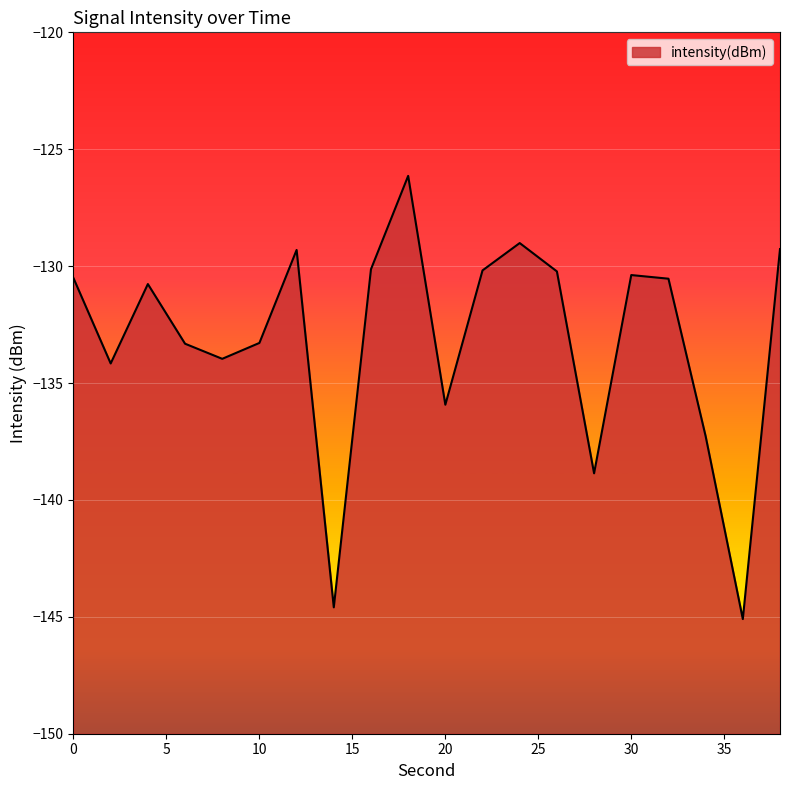

Which label corresponds to the largest value in the chart?

18